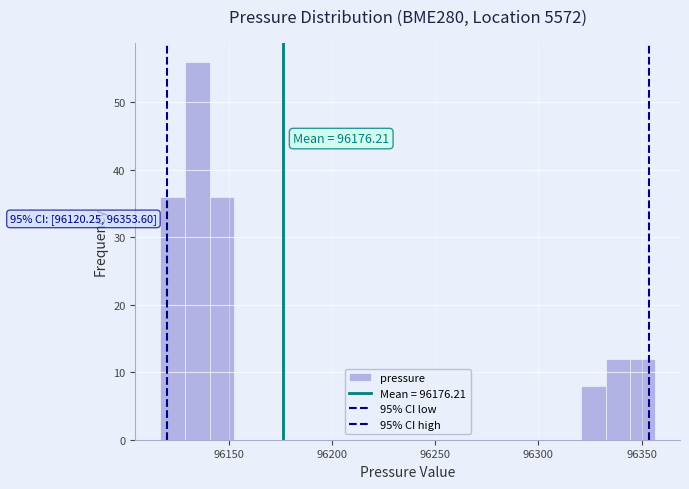

Read against the x-axis, roughly where is the centre of the tallest bar?

96135